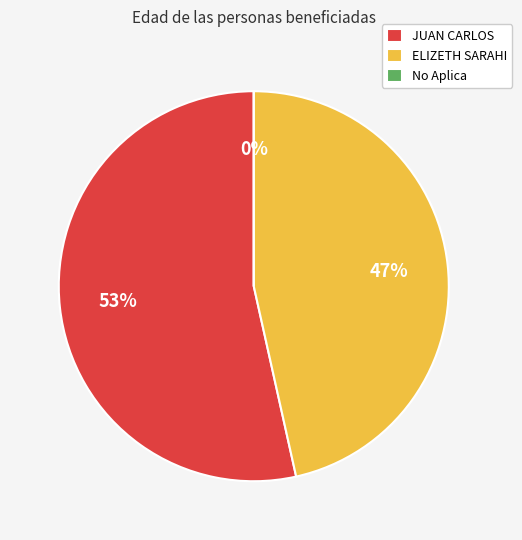

To the nearest percent, what portion does ELIZETH SARAHI represent?

47%